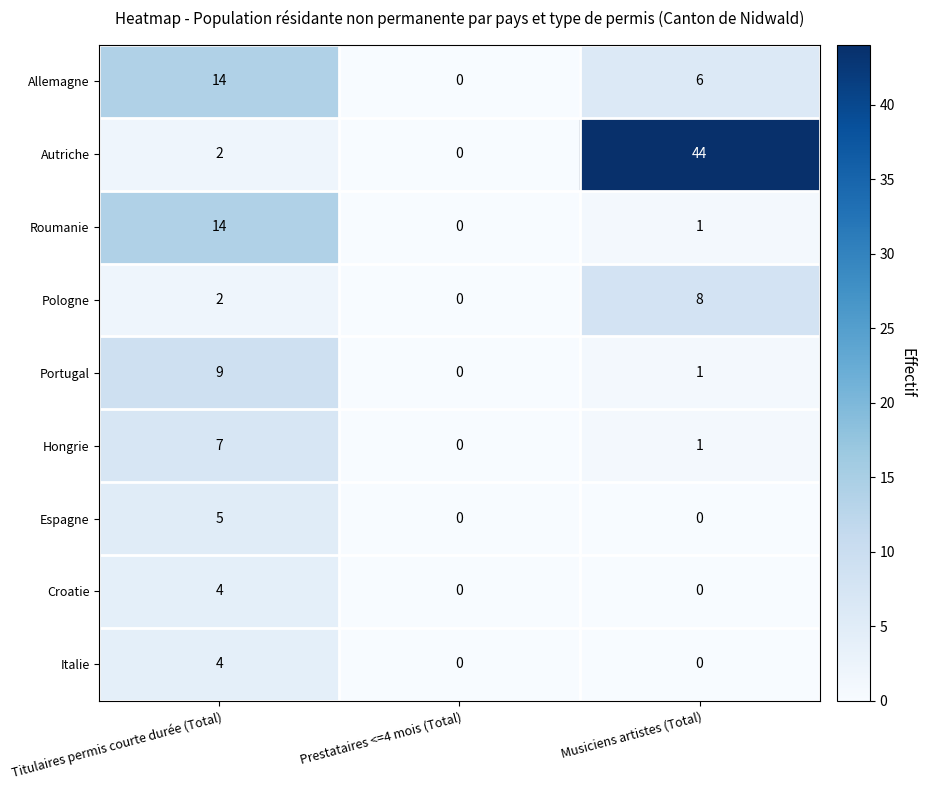

Reading left to right, list all the values displayed in this chart.

Allemagne: Titulaires permis courte durée (Total)=14	Prestataires <=4 mois (Total)=0	Musiciens artistes (Total)=6
Autriche: Titulaires permis courte durée (Total)=2	Prestataires <=4 mois (Total)=0	Musiciens artistes (Total)=44
Roumanie: Titulaires permis courte durée (Total)=14	Prestataires <=4 mois (Total)=0	Musiciens artistes (Total)=1
Pologne: Titulaires permis courte durée (Total)=2	Prestataires <=4 mois (Total)=0	Musiciens artistes (Total)=8
Portugal: Titulaires permis courte durée (Total)=9	Prestataires <=4 mois (Total)=0	Musiciens artistes (Total)=1
Hongrie: Titulaires permis courte durée (Total)=7	Prestataires <=4 mois (Total)=0	Musiciens artistes (Total)=1
Espagne: Titulaires permis courte durée (Total)=5	Prestataires <=4 mois (Total)=0	Musiciens artistes (Total)=0
Croatie: Titulaires permis courte durée (Total)=4	Prestataires <=4 mois (Total)=0	Musiciens artistes (Total)=0
Italie: Titulaires permis courte durée (Total)=4	Prestataires <=4 mois (Total)=0	Musiciens artistes (Total)=0